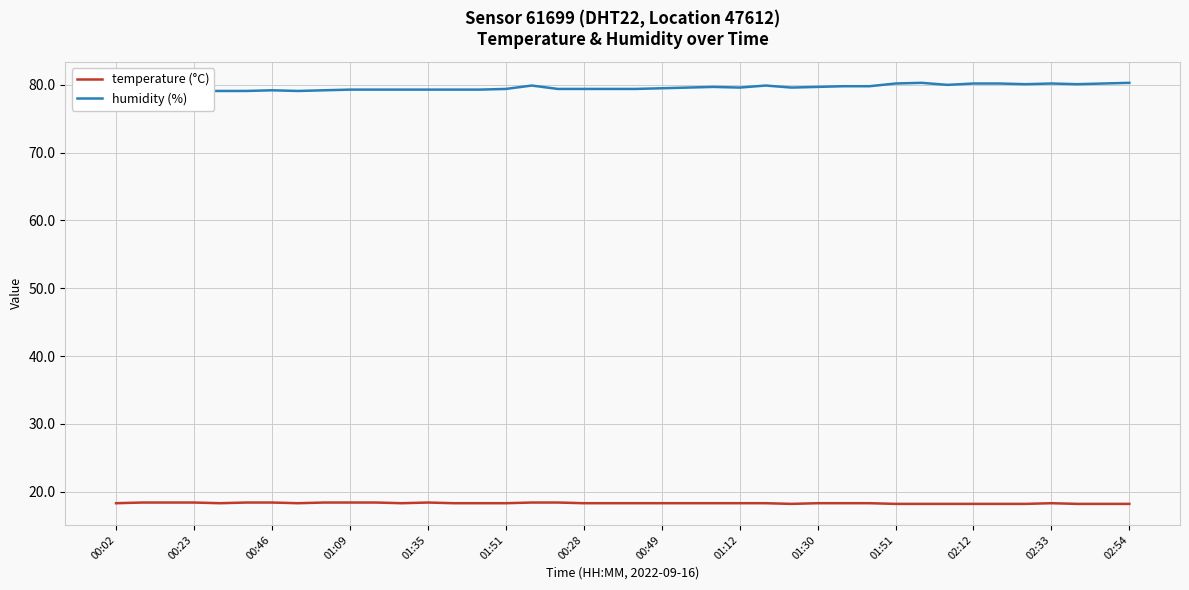

Which category has the lowest value in the humidity (%) series?

00:02